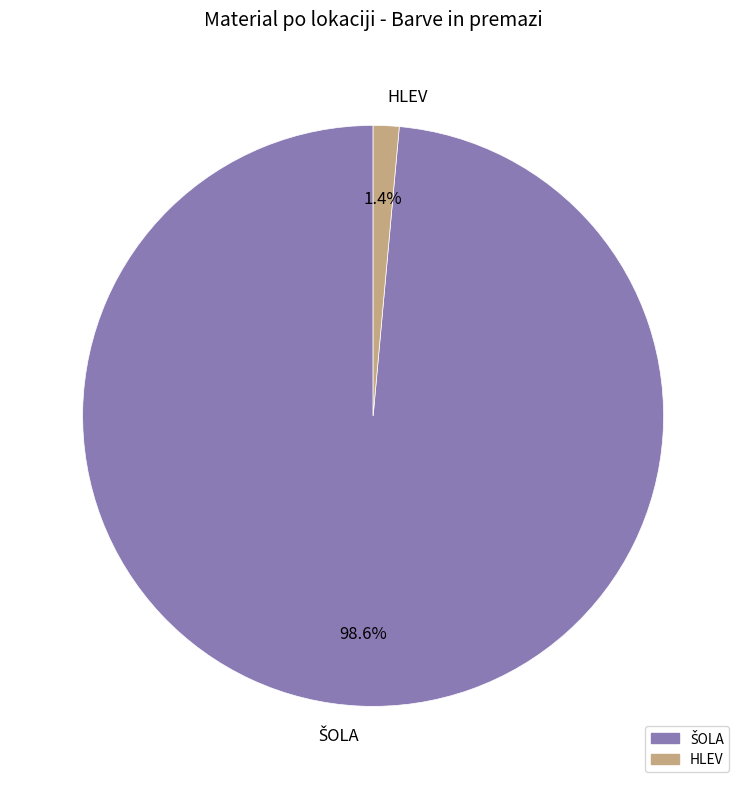

Is there any slice that represents more than half of the pie?

Yes